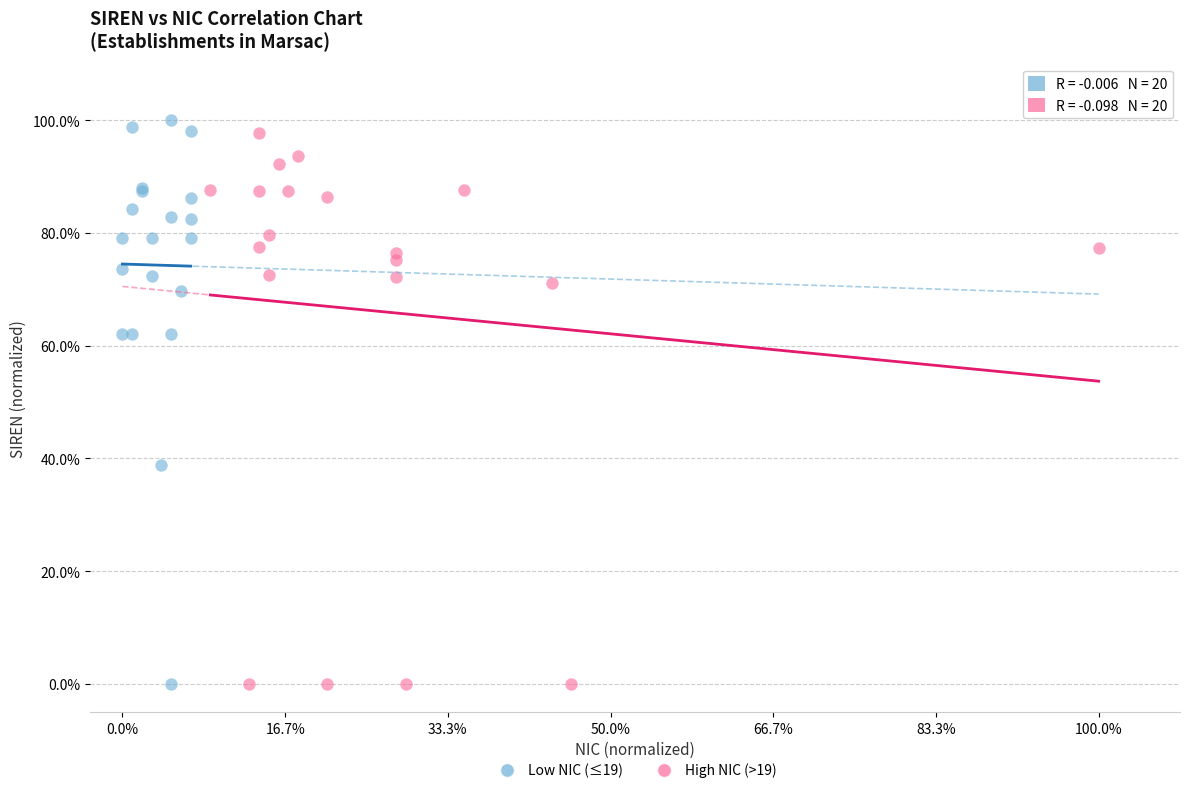

What are all the series names shown in the legend?

Low NIC (≤19), High NIC (>19)